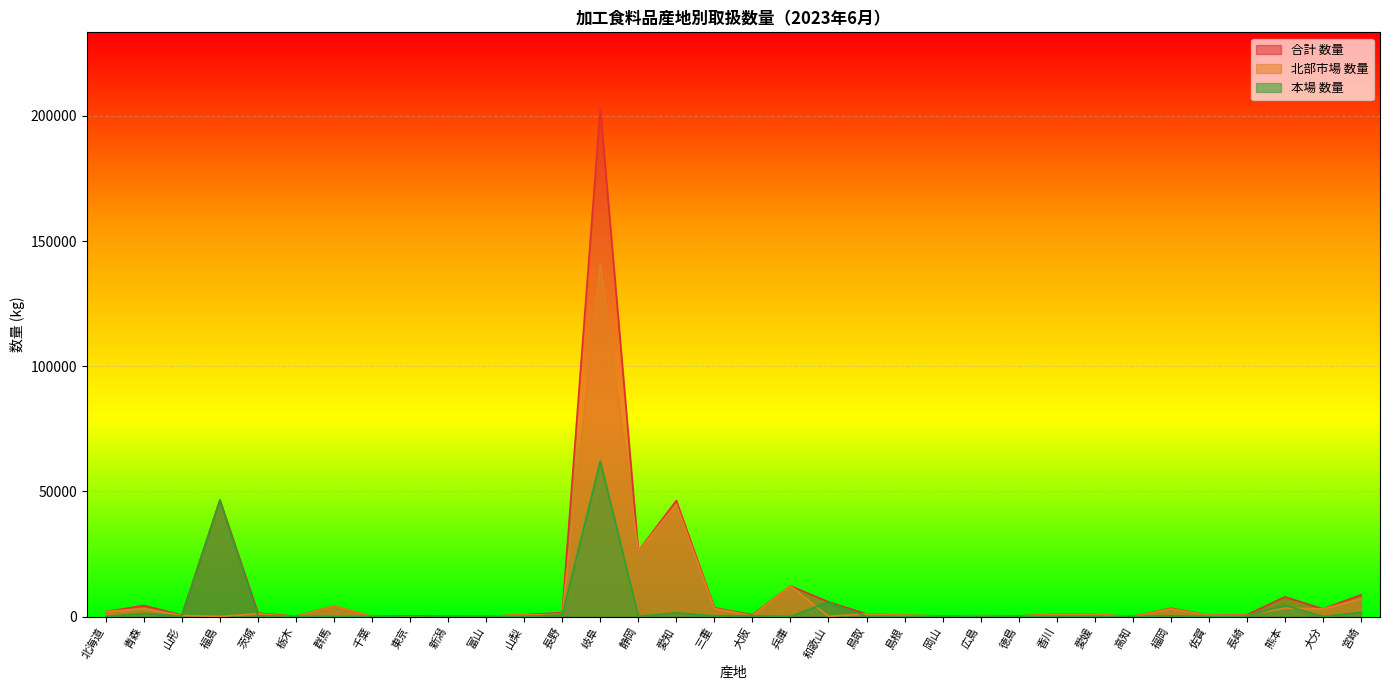

What is the label of the 5th point from the right?

佐賀